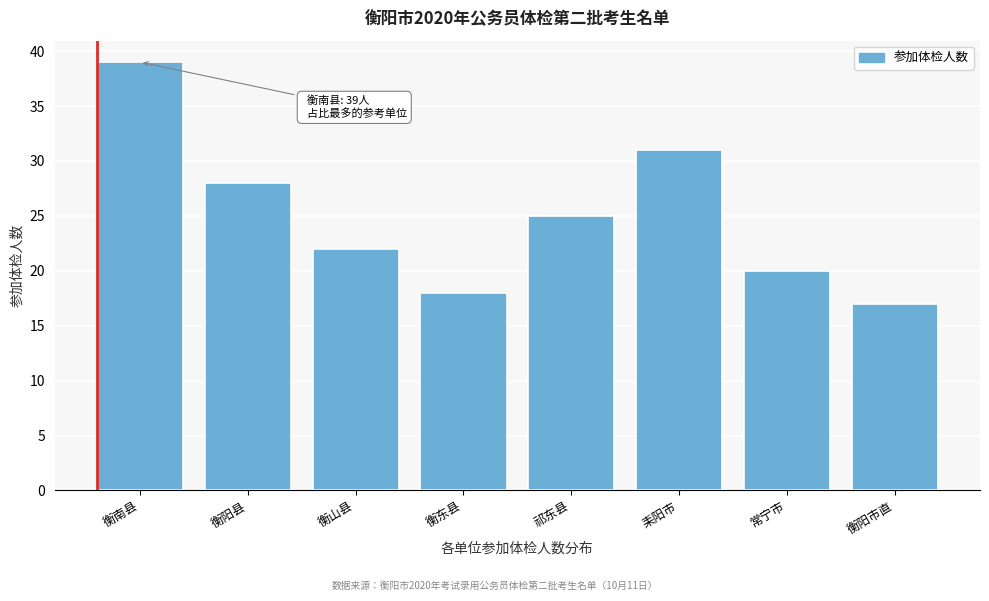

Reading left to right, extract all data points from this chart.

39	28	22	18	25	31	20	17